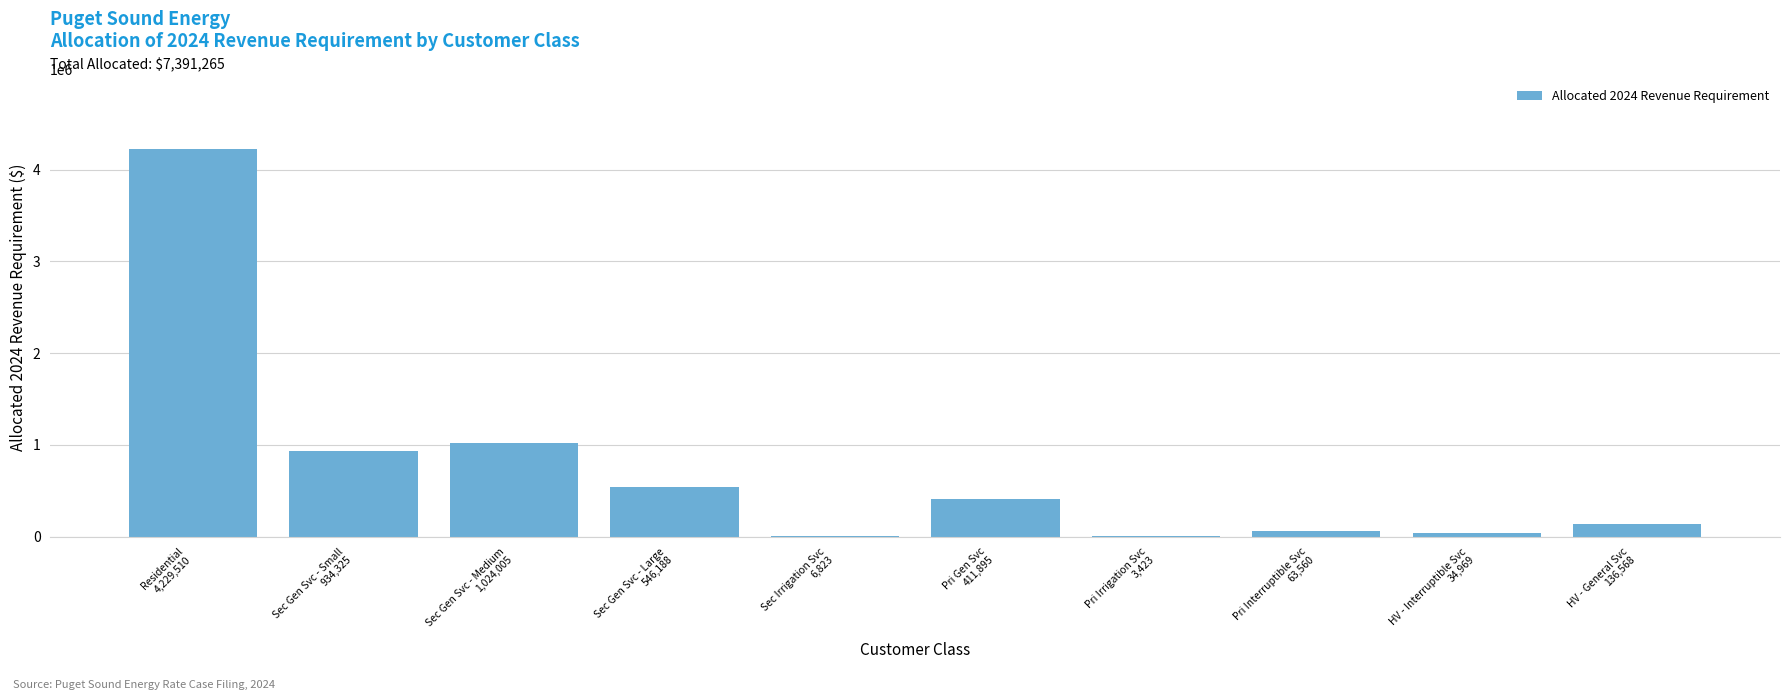

What is the maximum value shown in the chart?

4229510.3